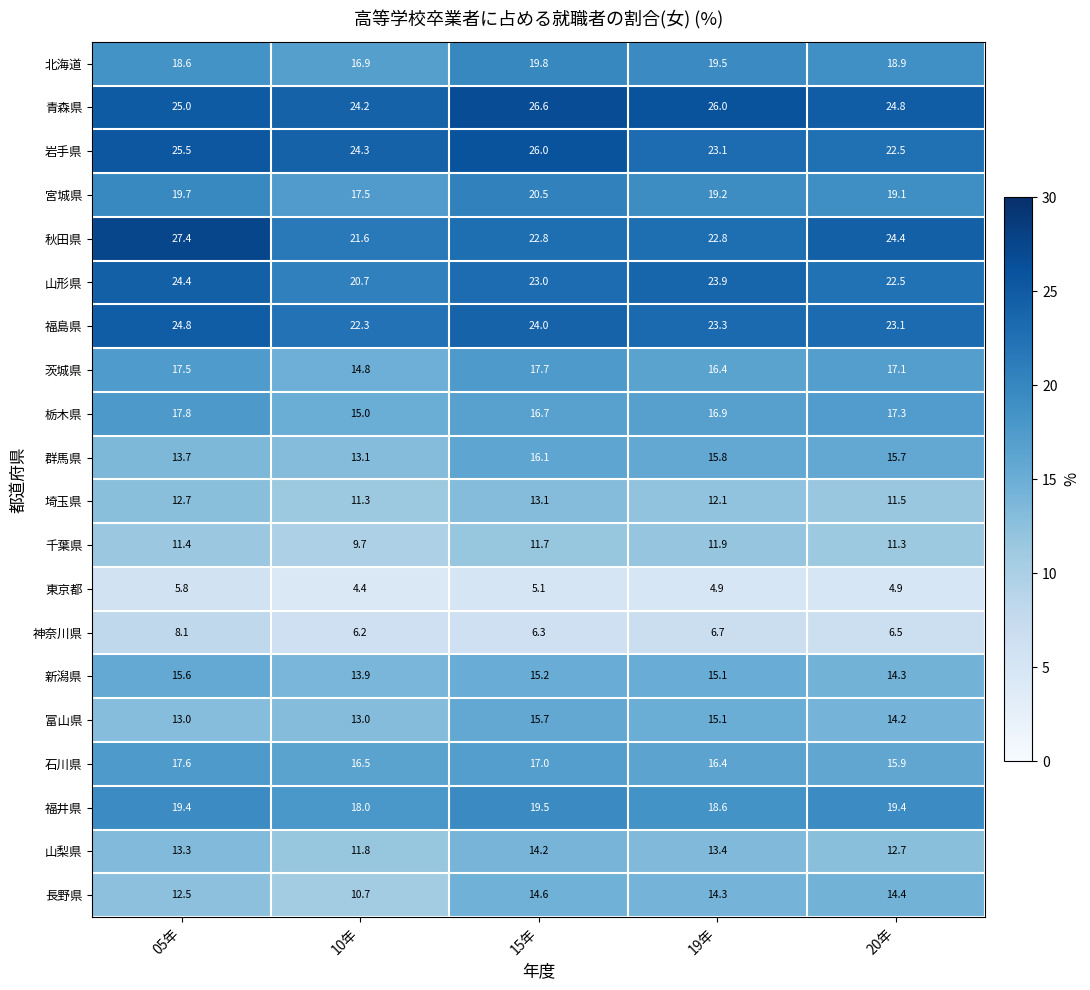

Read the 宮城県 value at 15年.

20.5